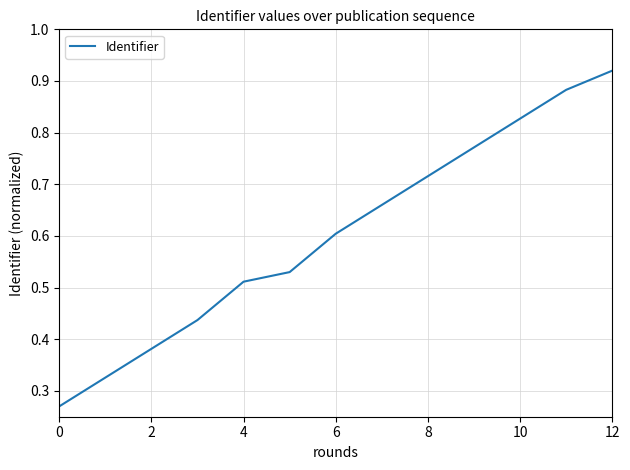

True or false: the data has more than 1 interior local peaks.

False